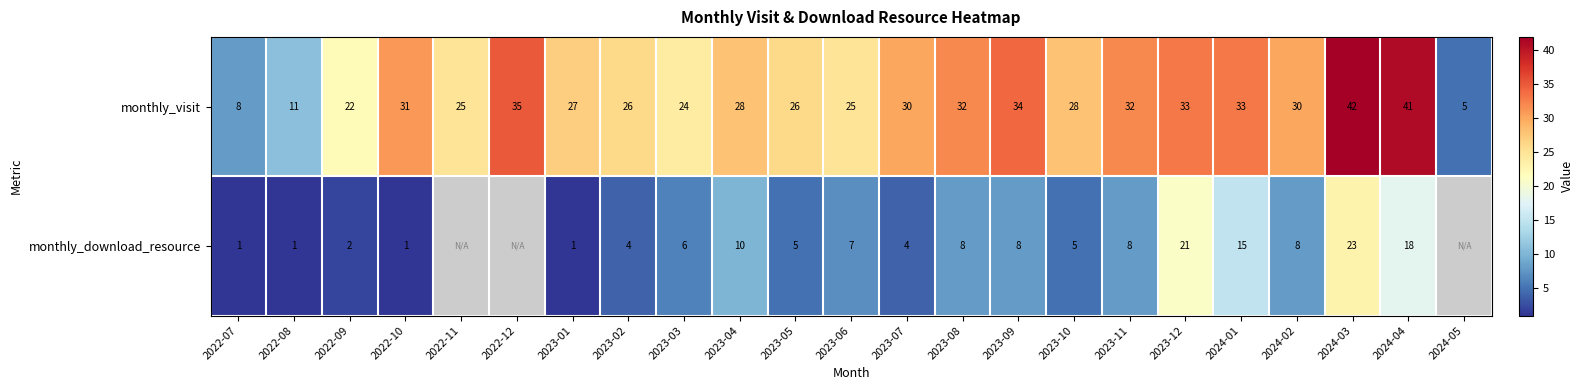

Is the value of monthly_download_resource at 2023-06 greater than the value of monthly_visit at 2022-09?

No